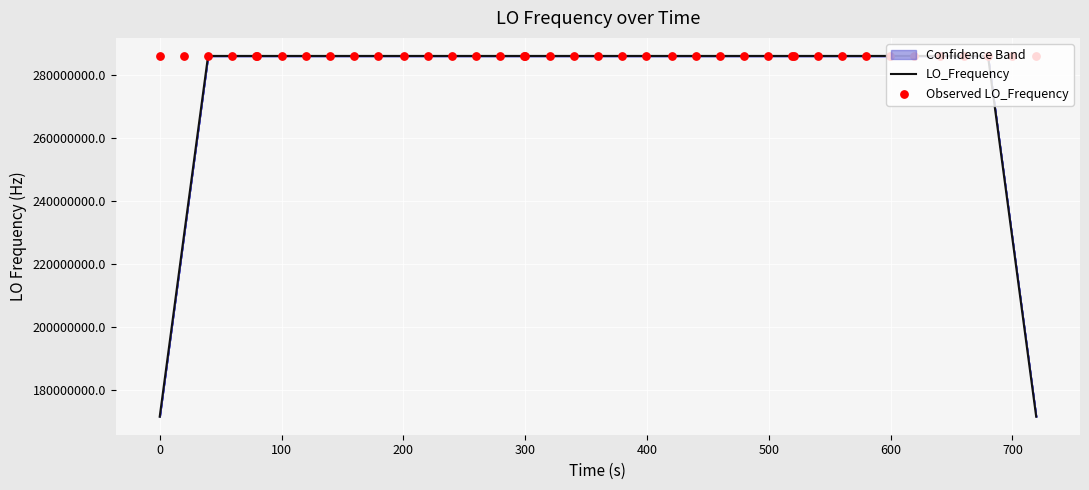

Which series reaches the maximum Y coordinate?

Observed LO_Frequency